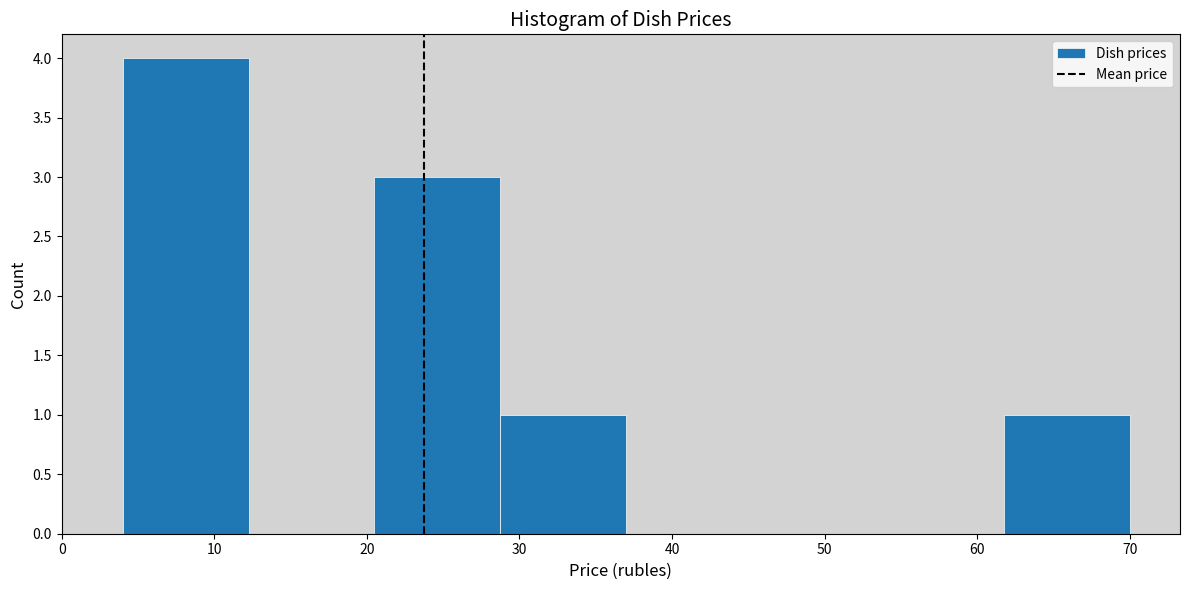

How tall is the bar that spans 62 to 70 on the x-axis? Neither the bar edges nor the heights are printed on the chart, so give them approximately, as read against the axes.

1